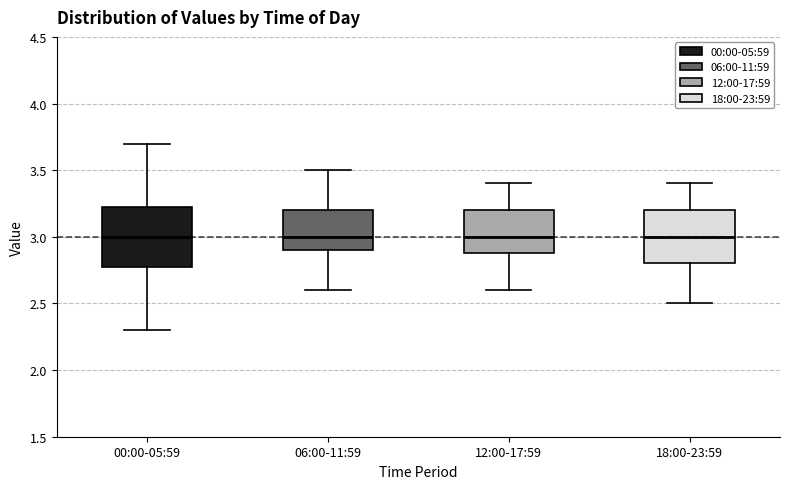

Where does the lower whisker of the box for 00:00-05:59 end on the y-axis? The values are not printed on the chart, so give them approximately, as read against the axis.

2.30